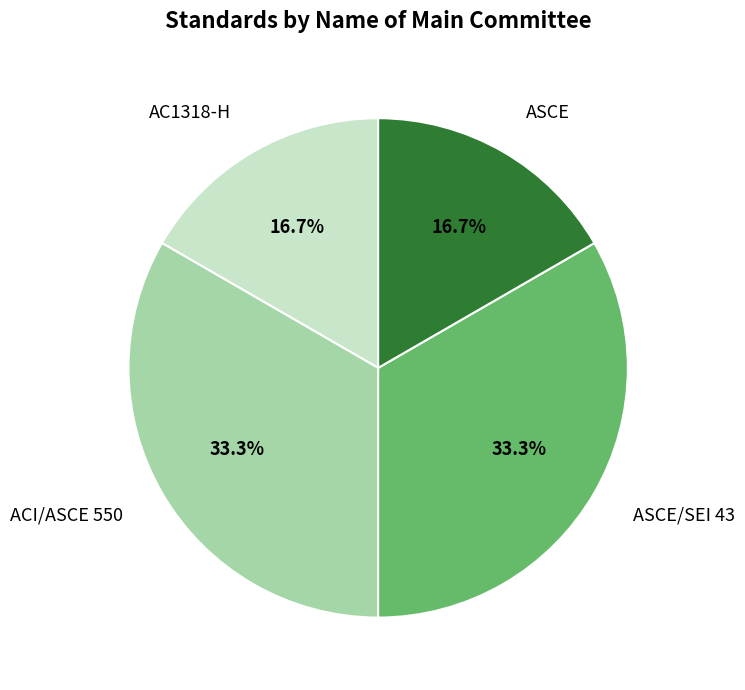

What is the total percentage of ASCE/SEI 43 and AC1318-H?

50.0%